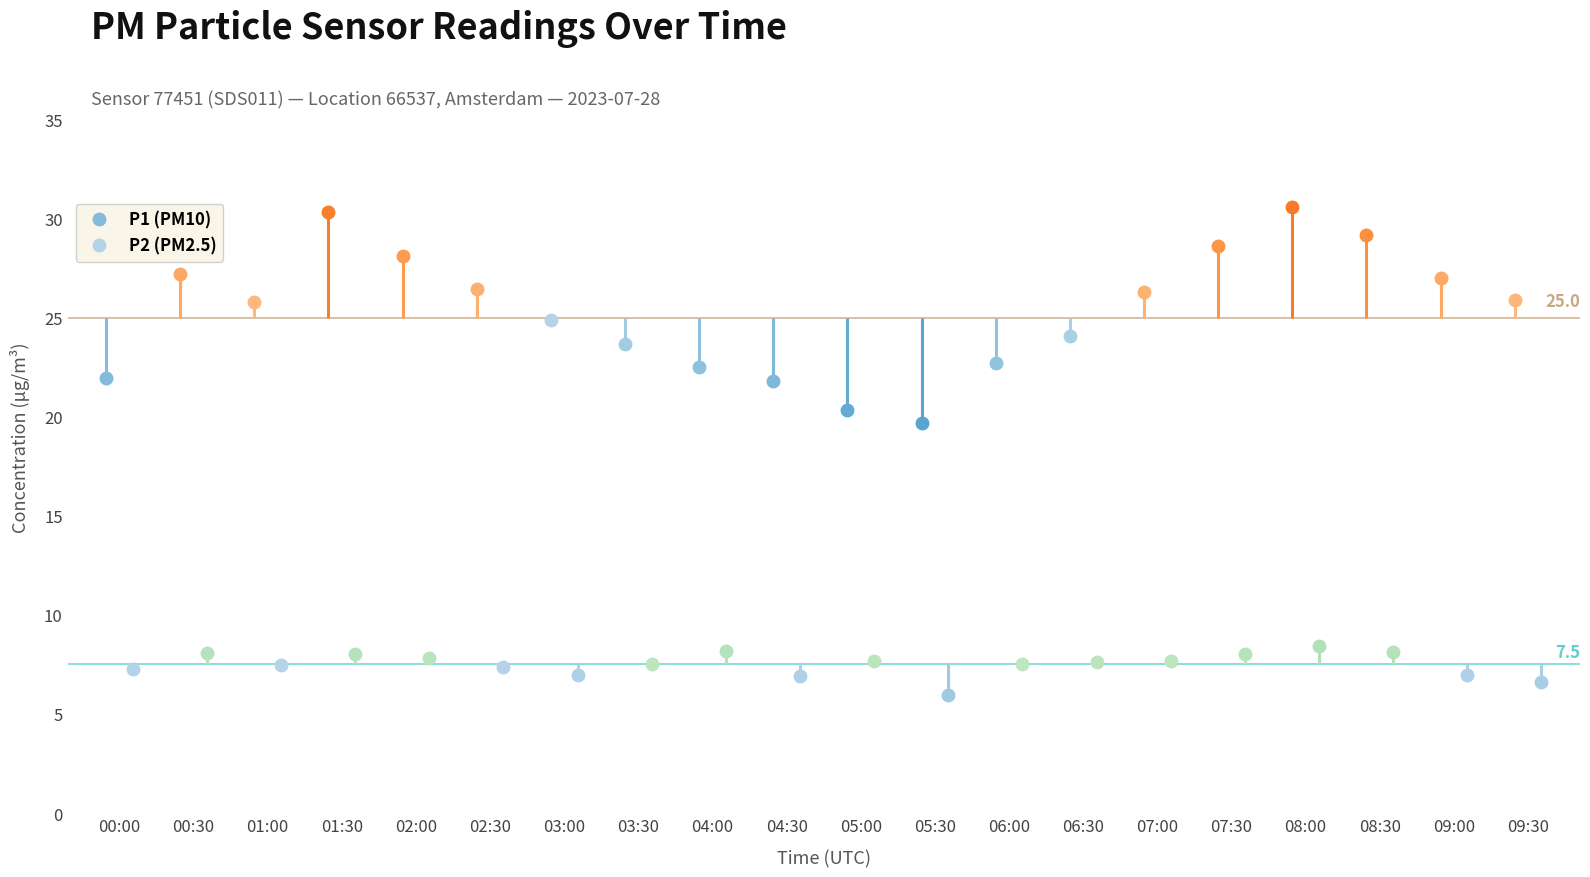

What position from the left is 00:30?

2